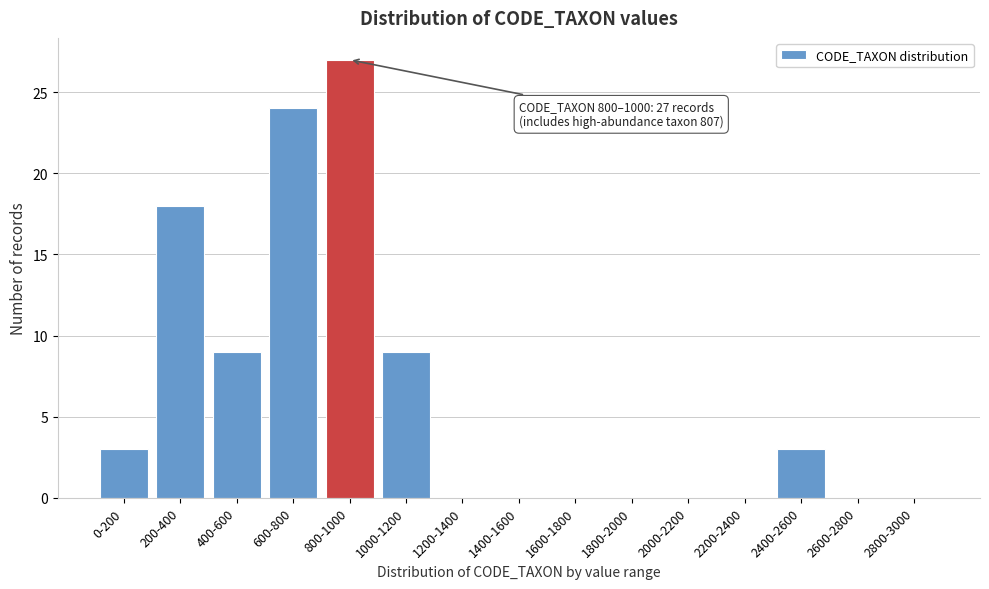

Reading right to left, what are all the values shown in this chart?

2800-3000=0	2600-2800=0	2400-2600=3	2200-2400=0	2000-2200=0	1800-2000=0	1600-1800=0	1400-1600=0	1200-1400=0	1000-1200=9	800-1000=27	600-800=24	400-600=9	200-400=18	0-200=3